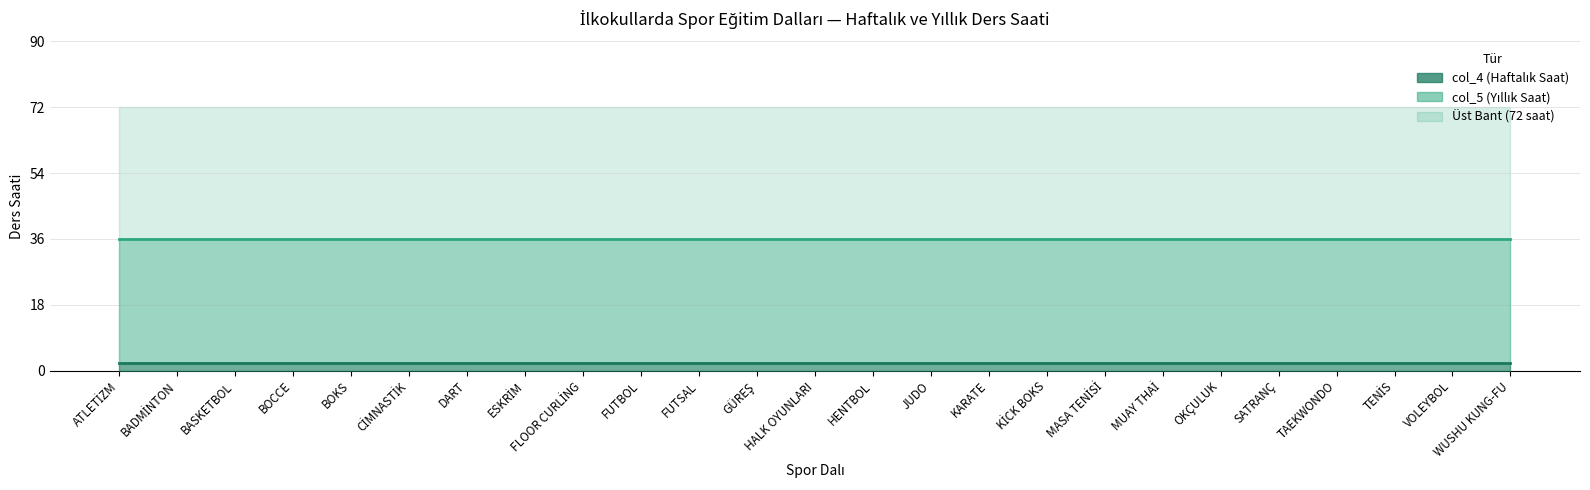

What is the sum of all col_5 (Yıllık Saat) values?

900